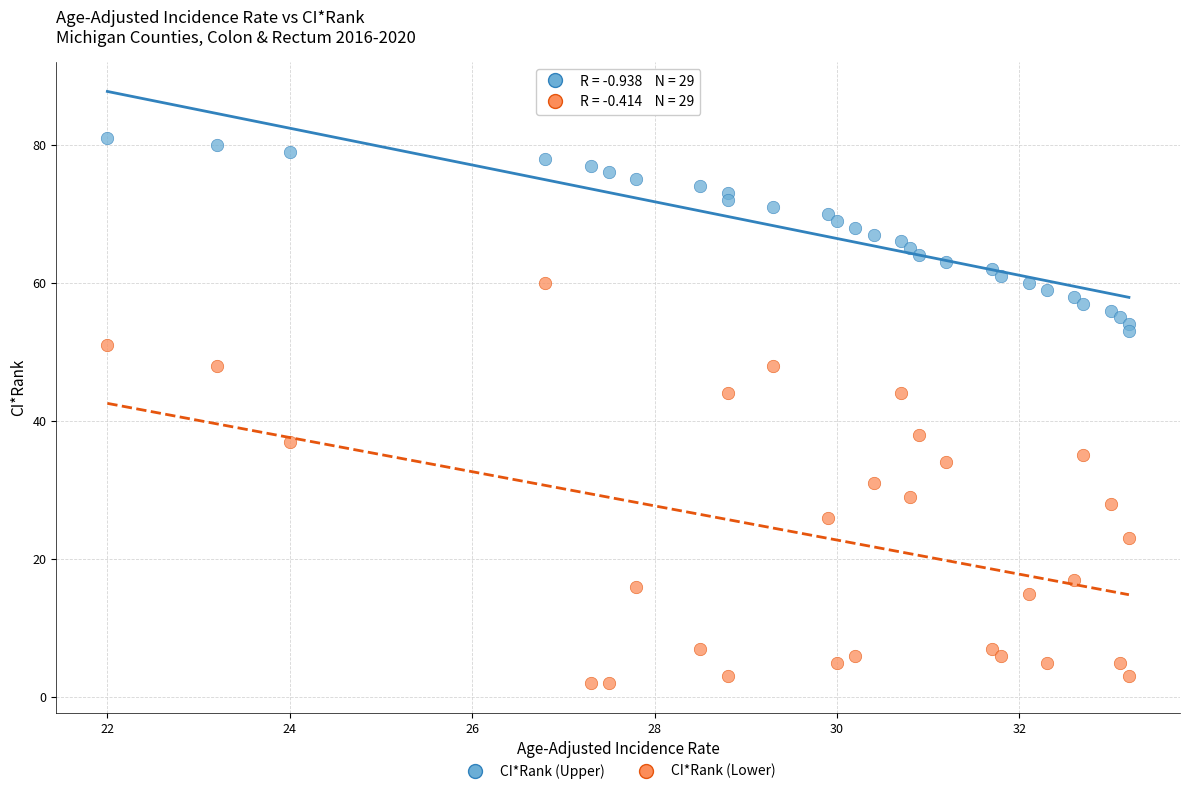

Which series contains the lowest Y value?

CI*Rank (Lower)